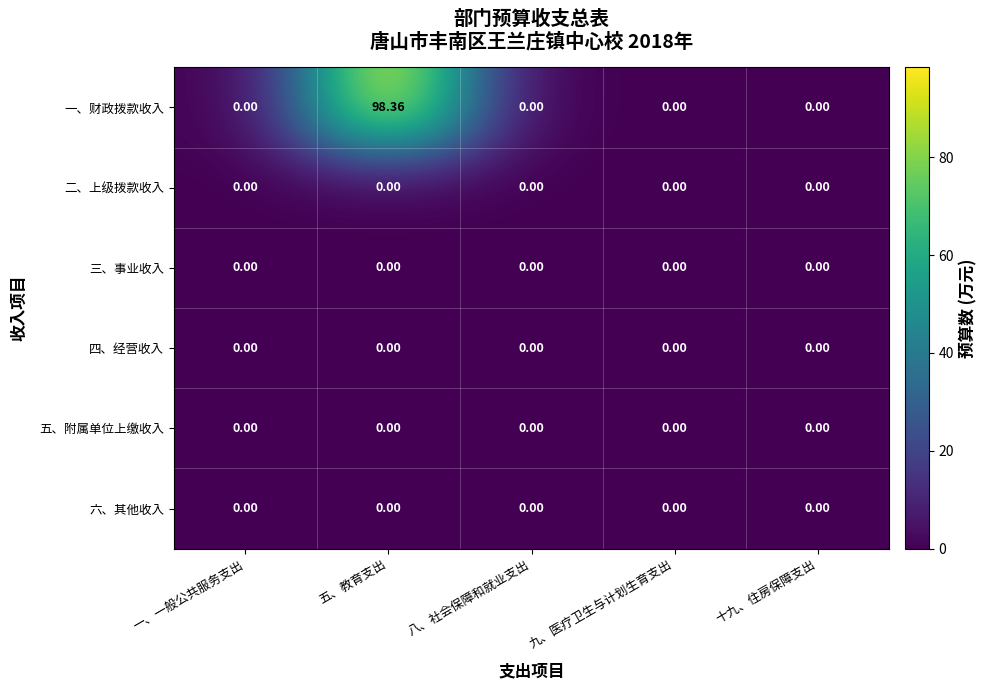

At which category does the chart reach its peak across all series?

五、教育支出